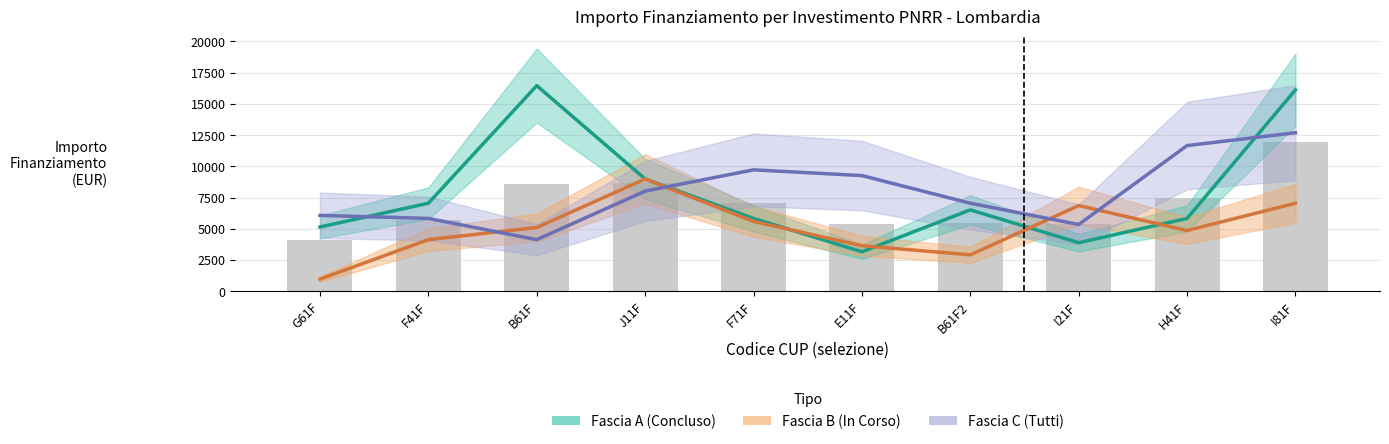

At which label does Fascia C (Tutti) reach its peak?

I81F